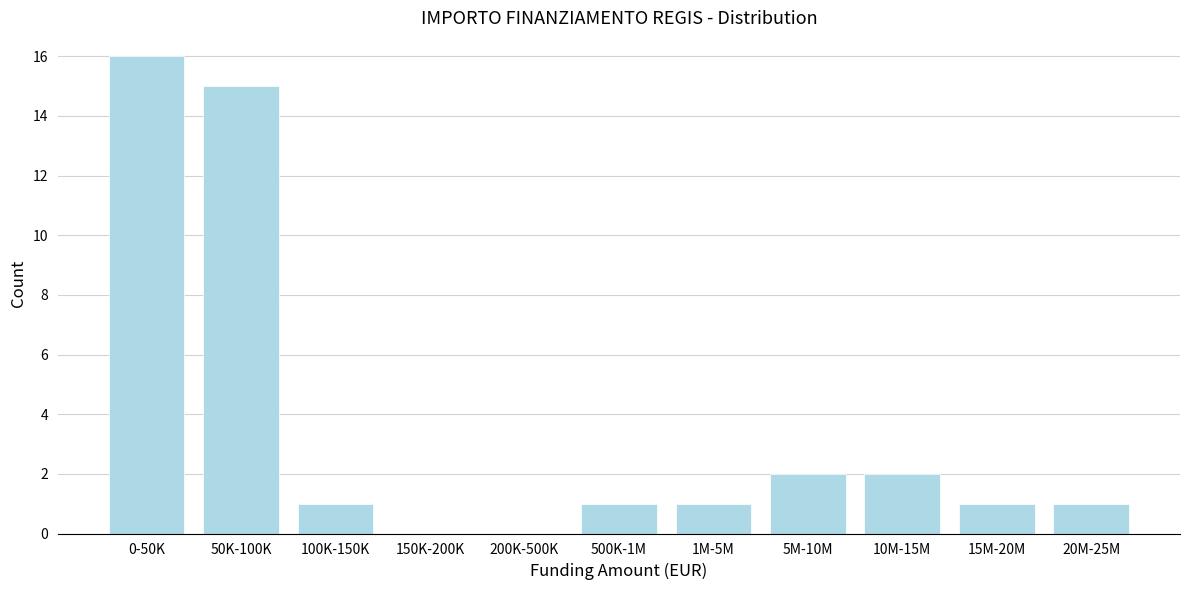

Reading left to right, what are all the values shown in this chart?

0-50K=16	50K-100K=15	100K-150K=1	150K-200K=0	200K-500K=0	500K-1M=1	1M-5M=1	5M-10M=2	10M-15M=2	15M-20M=1	20M-25M=1